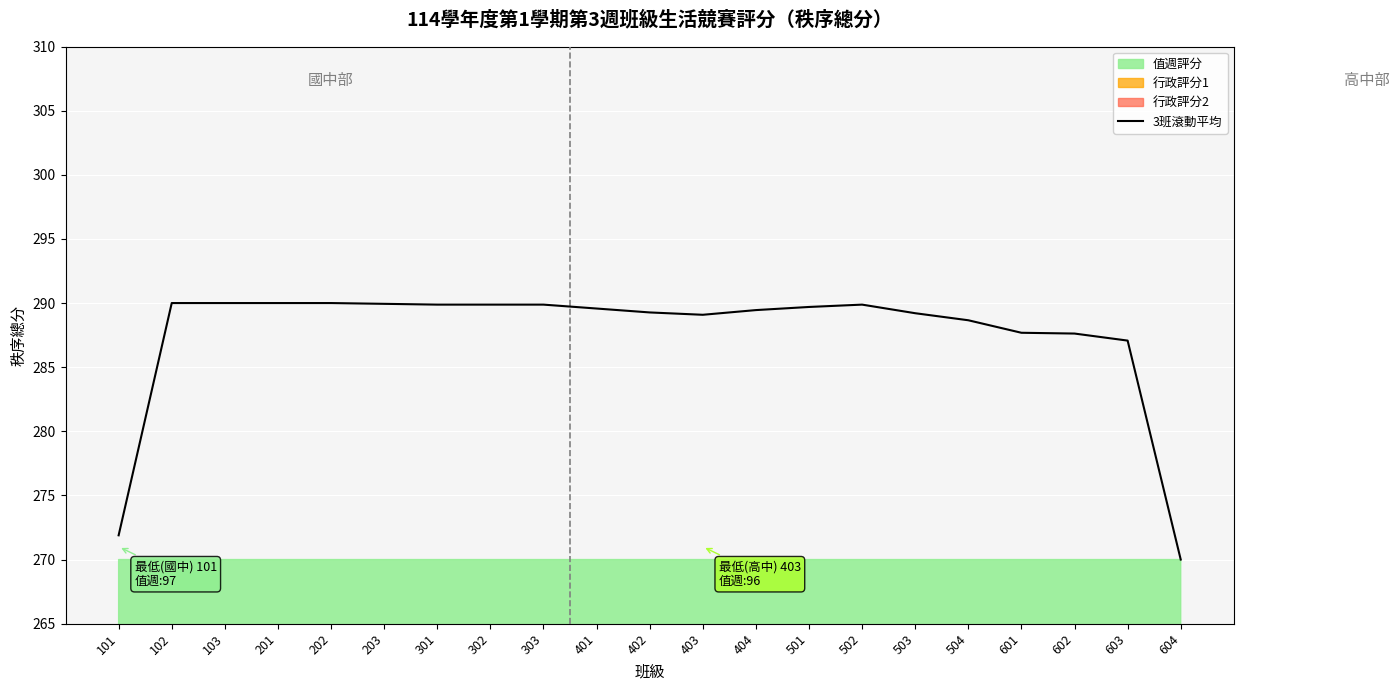

At which label is the value closest to 280?

603